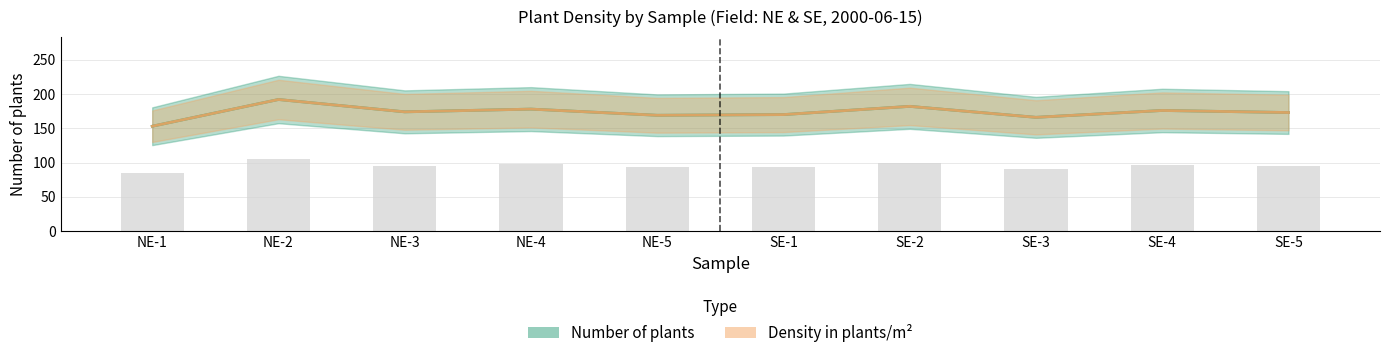

What is the difference between the maximum and minimum values in the Density in plants/m^2 series?

39.0